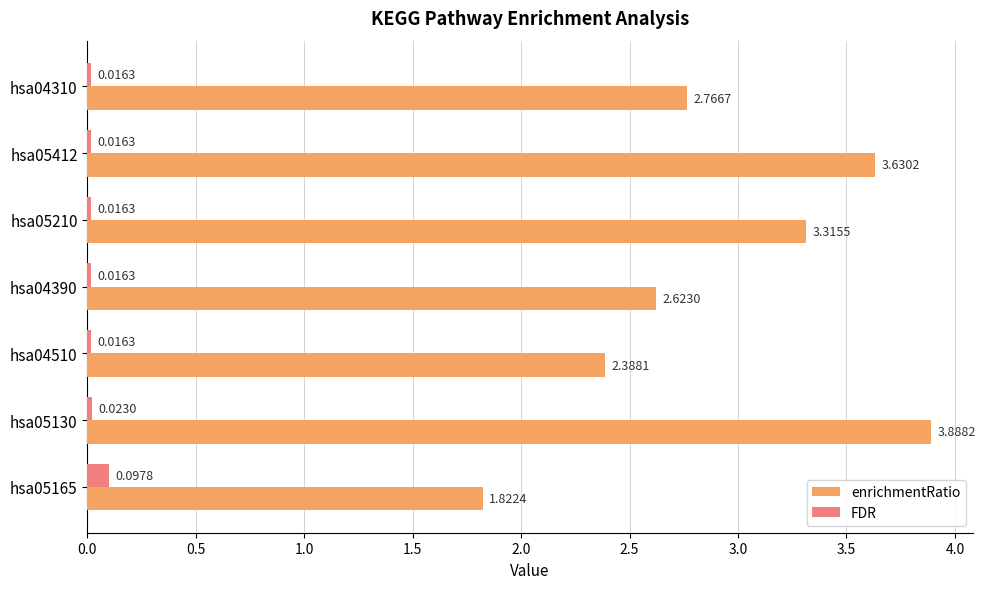

At which label is enrichmentRatio closest to 2?

hsa05165